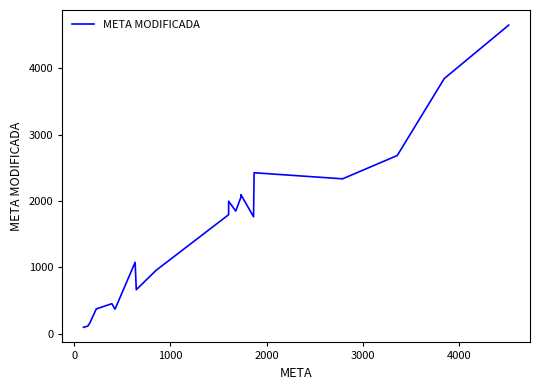

What is the average value?

1589.2